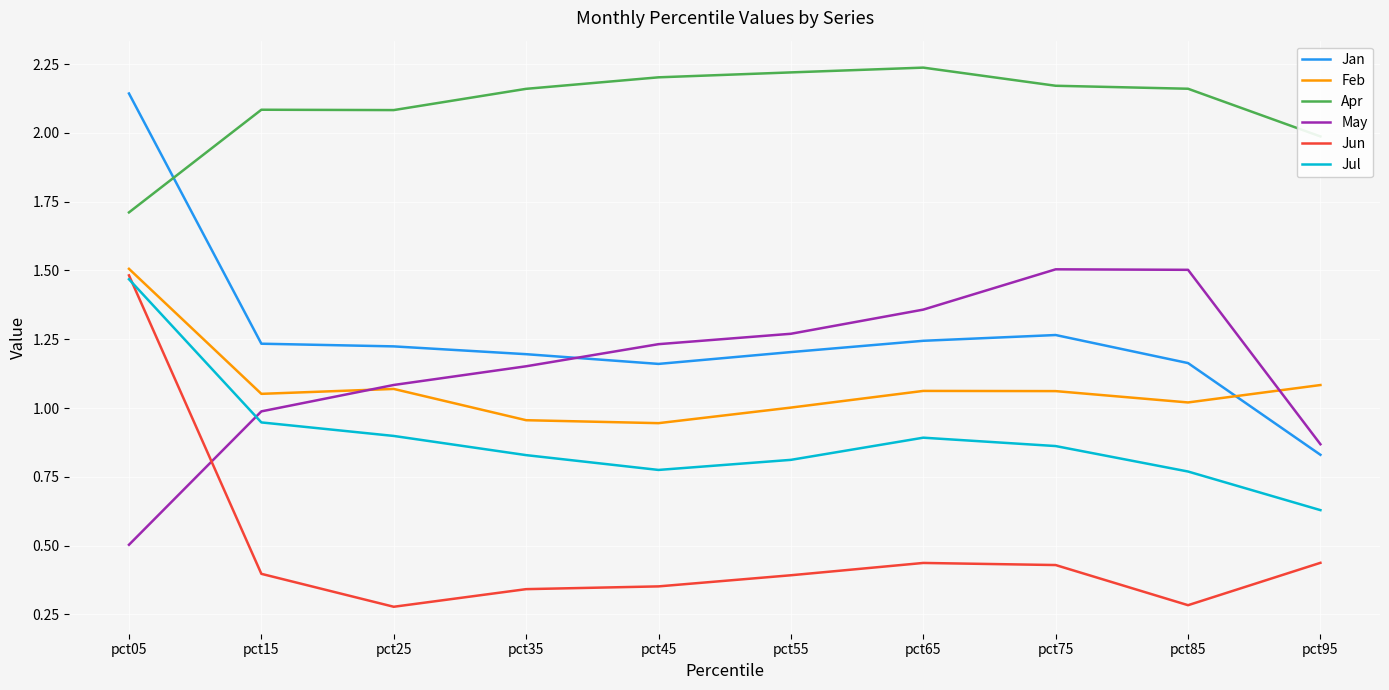

The value of Jan at pct25 is 1.2. True or false?

True